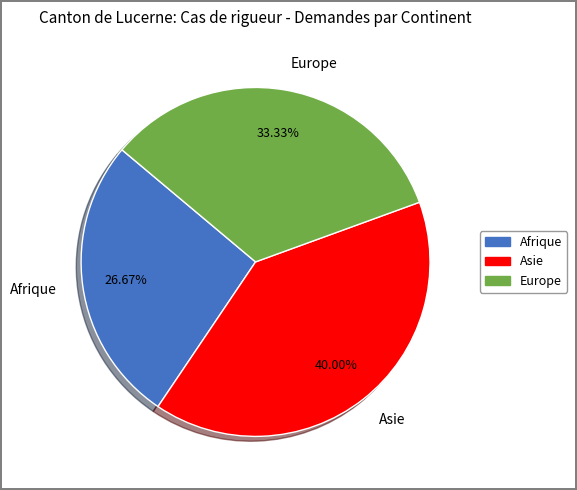

To the nearest percent, what is the difference between the Asie and Europe slice percentages?

7%